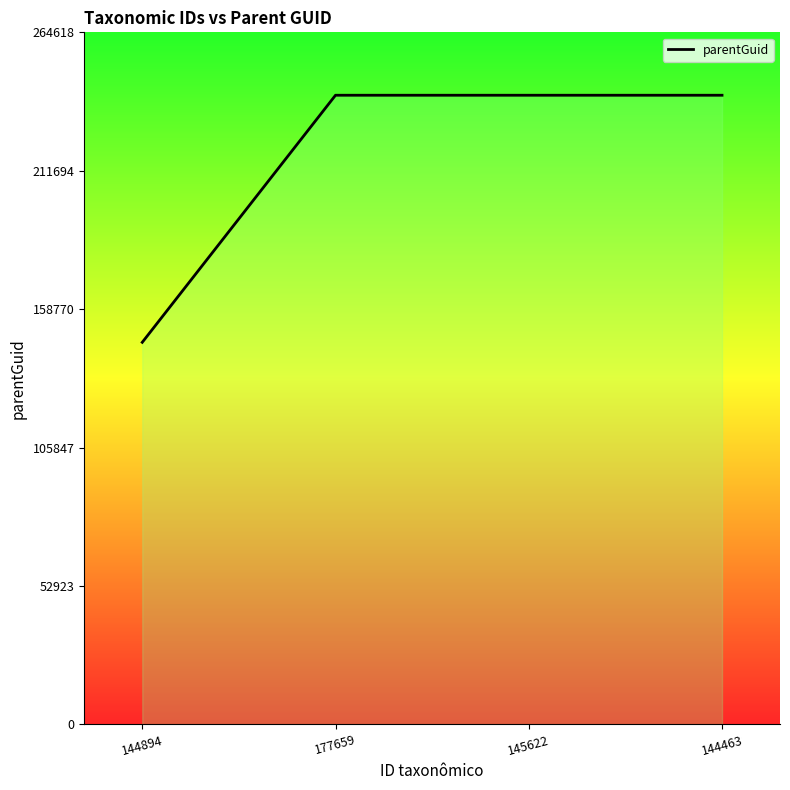

Reading left to right, transcribe all the data shown in this chart.

144894=146072	177659=240562	145622=240562	144463=240562